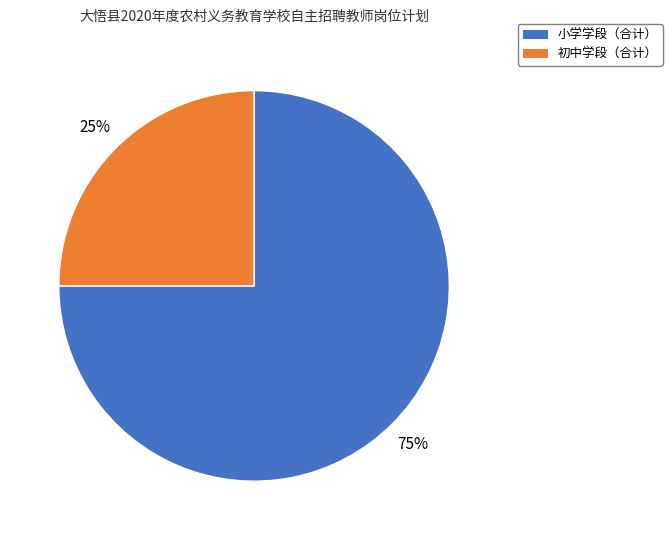

Rank the categories by value from lowest to highest.

初中学段（合计）, 小学学段（合计）